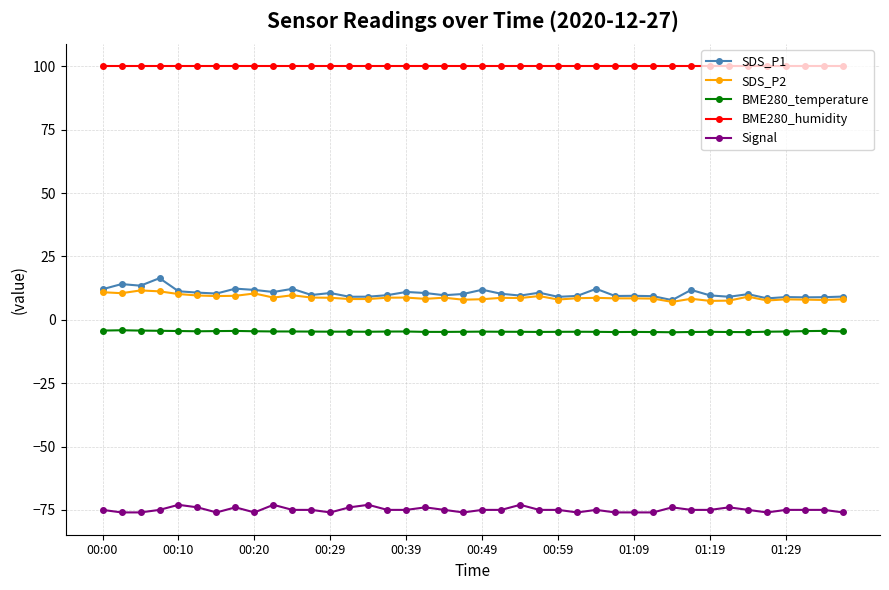

True or false: Signal and SDS_P1 cross at least once.

False